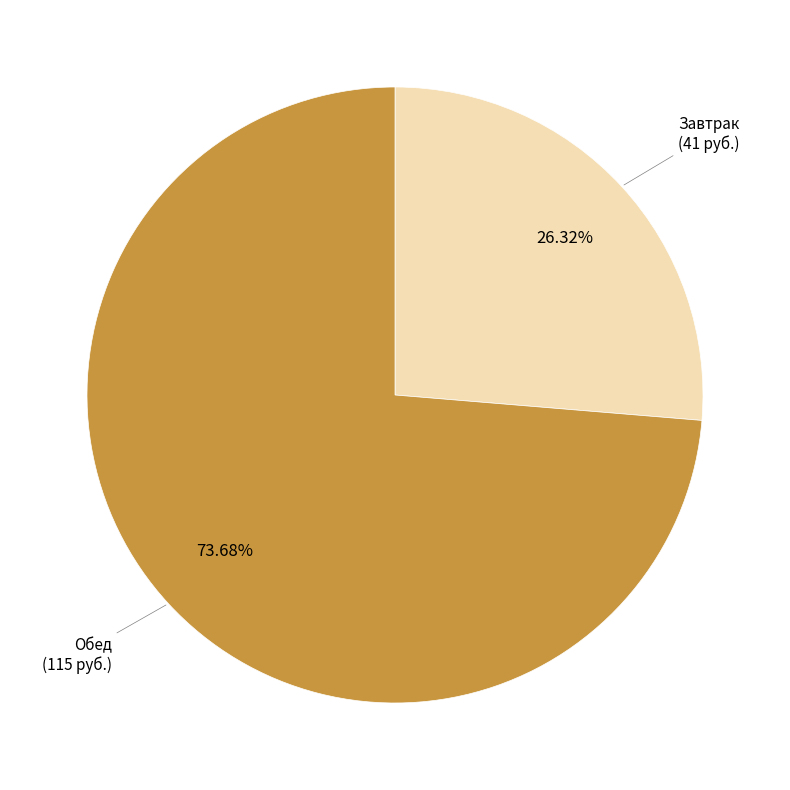

Is the sum of Завтрак and Обед greater than half?

Yes